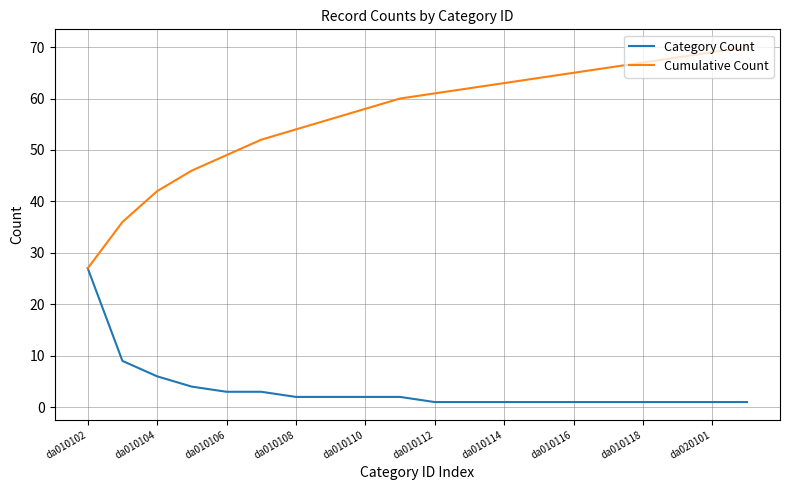

What is the lowest value of the Cumulative Count series?

27